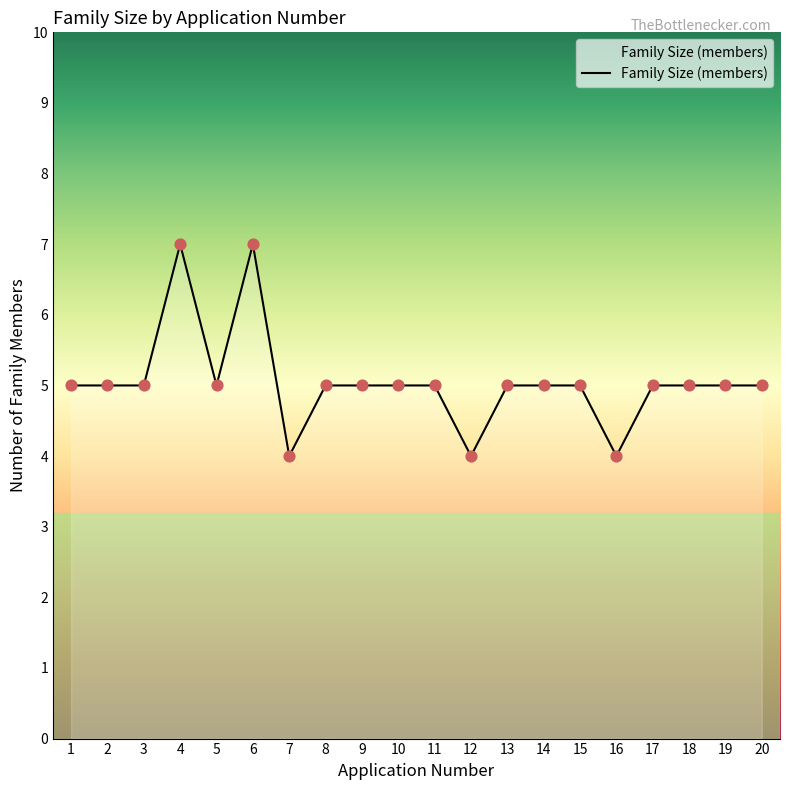

Approximately how many times larger is the value at 5 compared to 20?

1.0